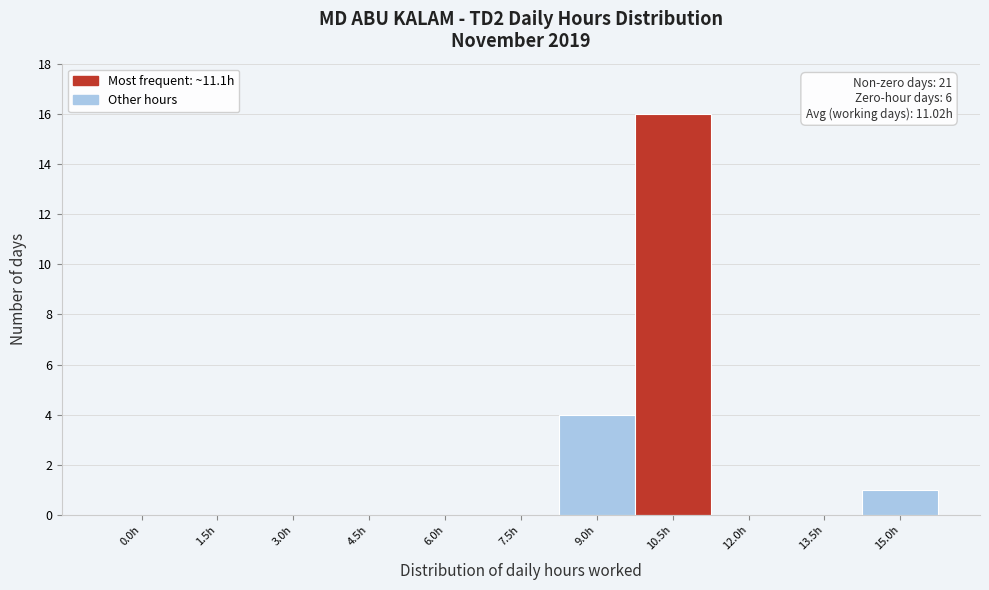

Reading right to left, what are all the values shown in this chart?

15.0h=1	13.5h=0	12.0h=0	10.5h=16	9.0h=4	7.5h=0	6.0h=0	4.5h=0	3.0h=0	1.5h=0	0.0h=0